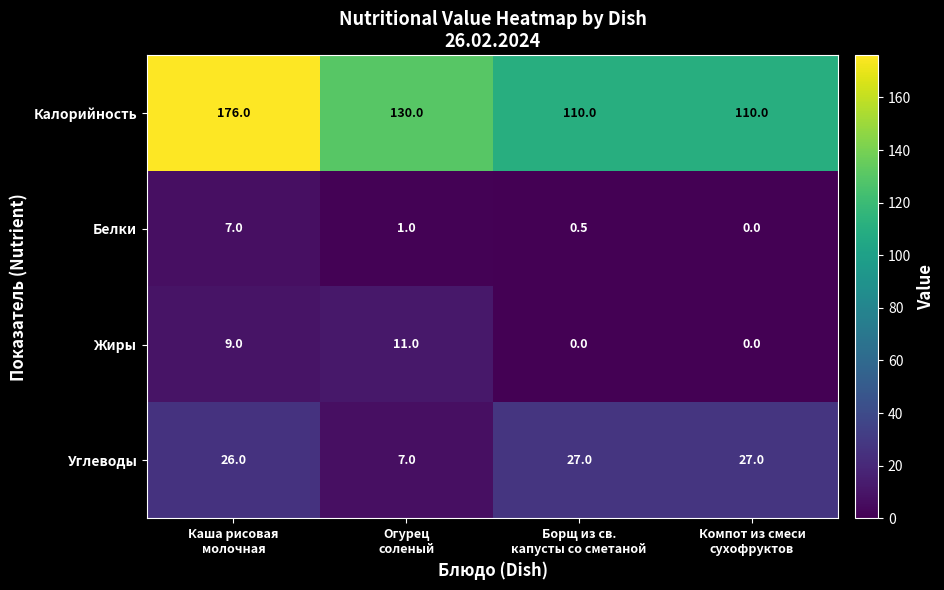

Which series has the widest spread of values?

Калорийность